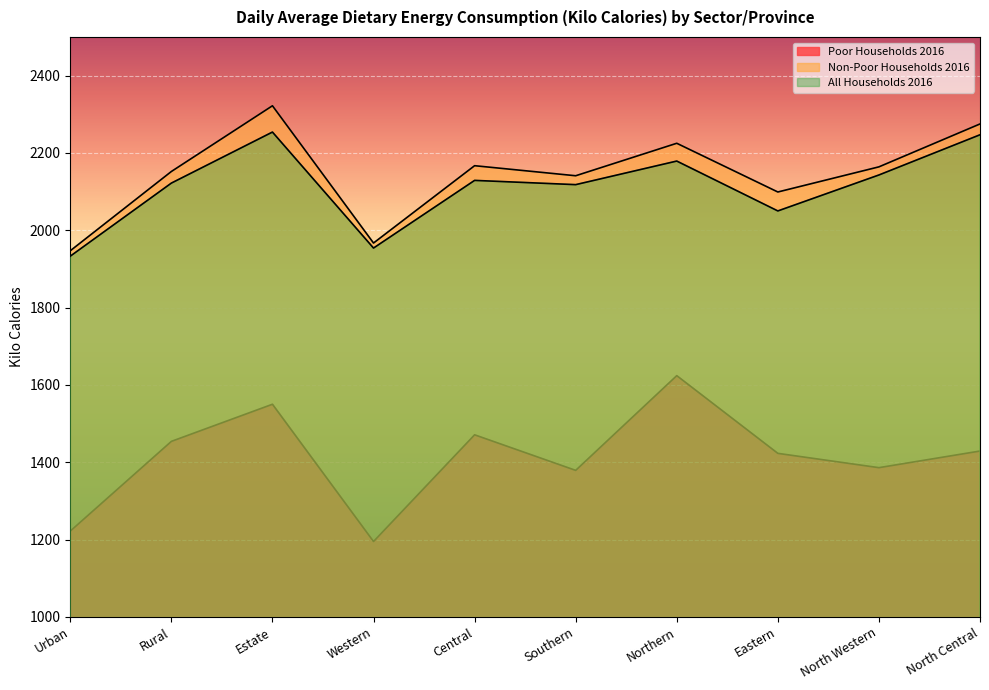

How many lines are shown in the chart?

3